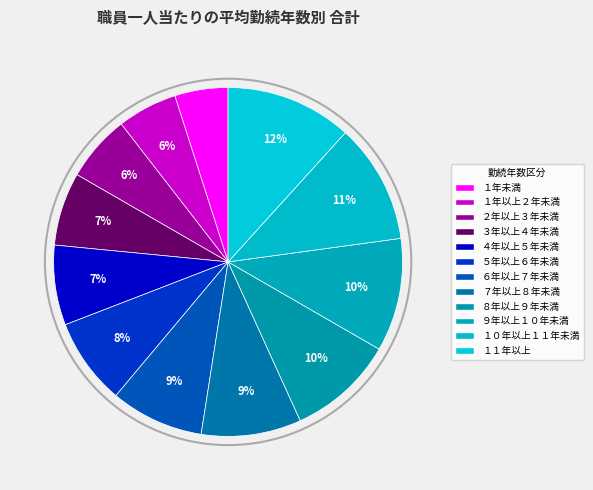

Rank the categories by value from lowest to highest.

１年未満, １年以上２年未満, ２年以上３年未満, ３年以上４年未満, ４年以上５年未満, ５年以上６年未満, ６年以上７年未満, ７年以上８年未満, ８年以上９年未満, ９年以上１０年未満, １０年以上１１年未満, １１年以上